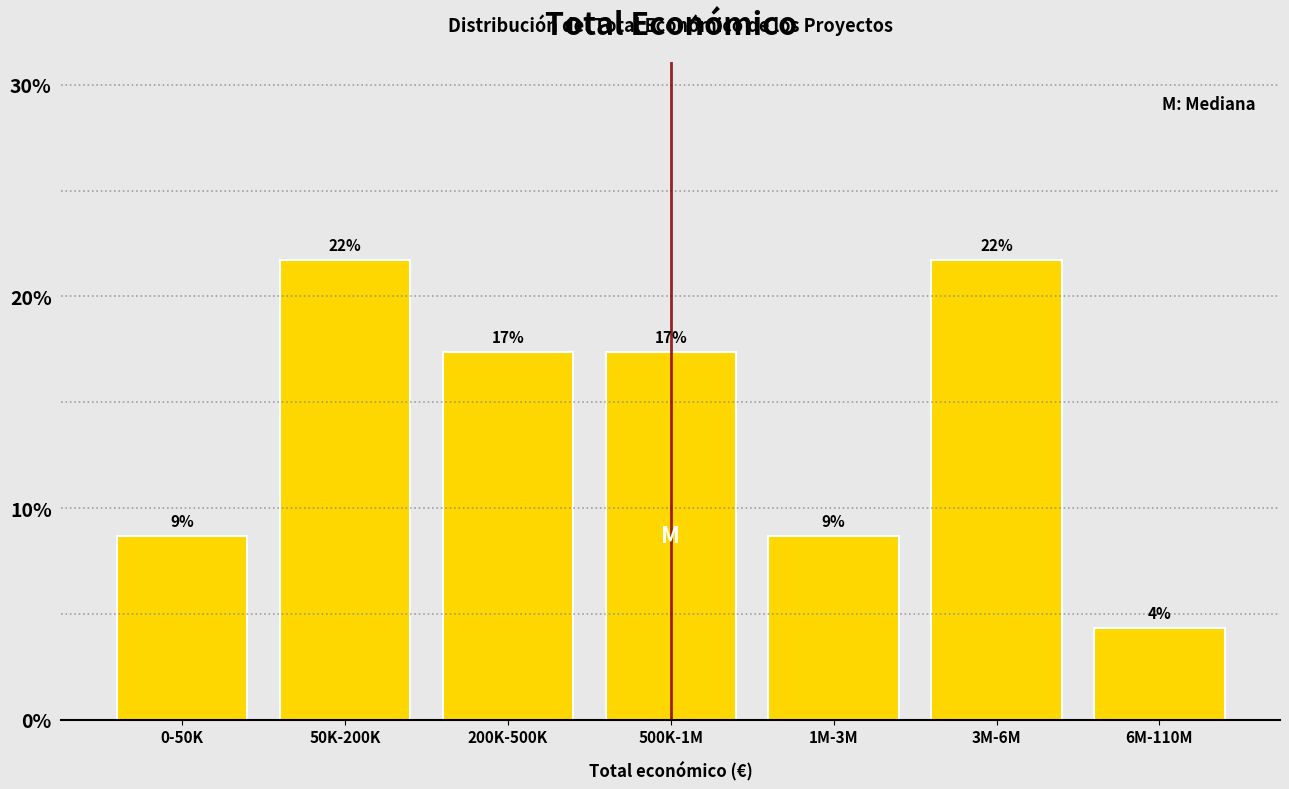

Does the chart contain any negative values?

No